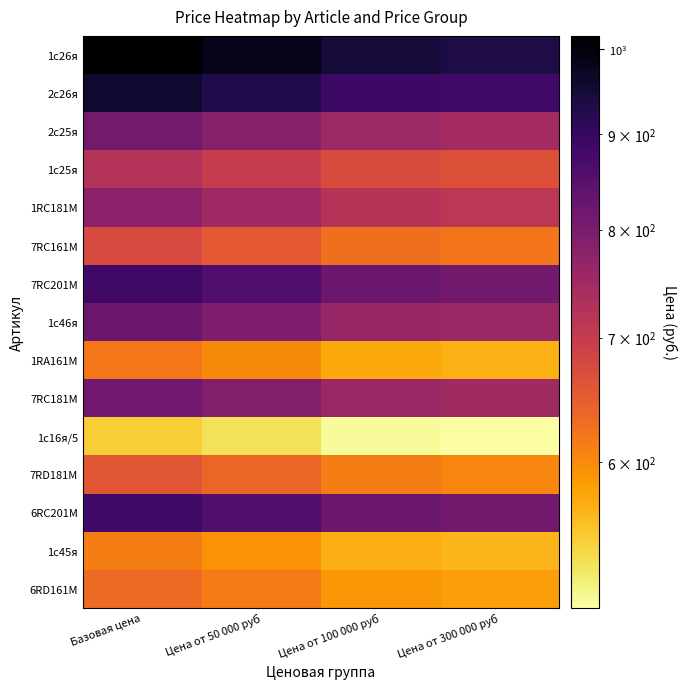

What is the greatest value displayed?

1016.6